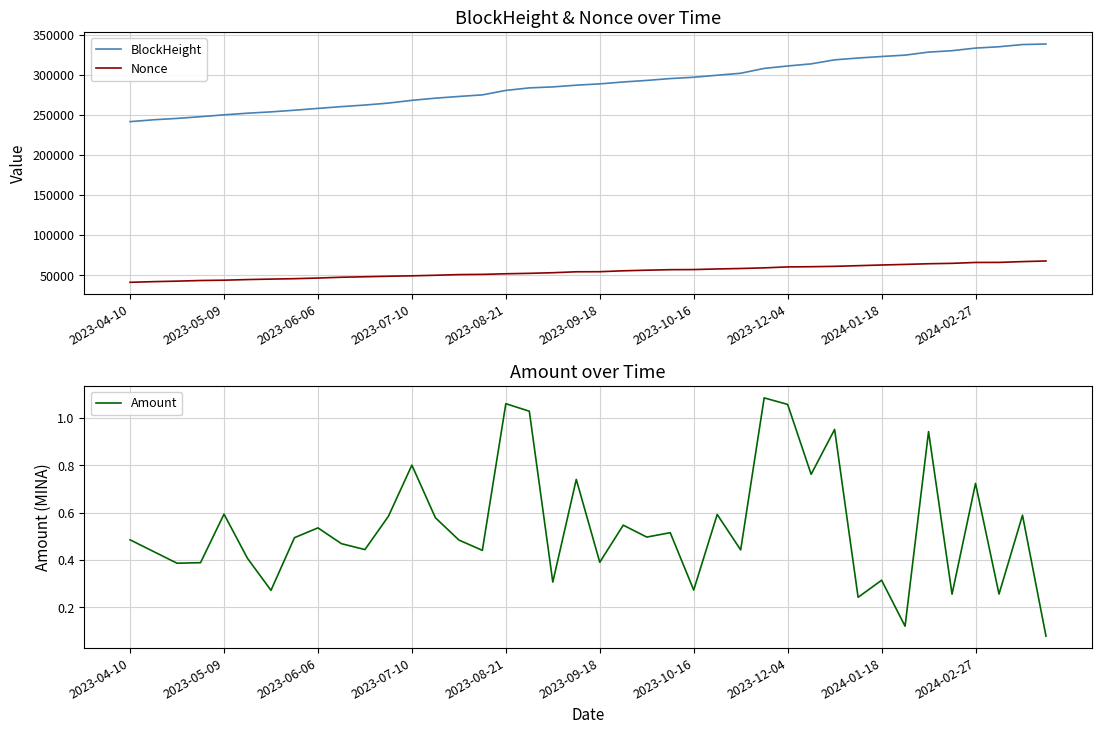

True or false: BlockHeight and Nonce intersect in this chart.

False